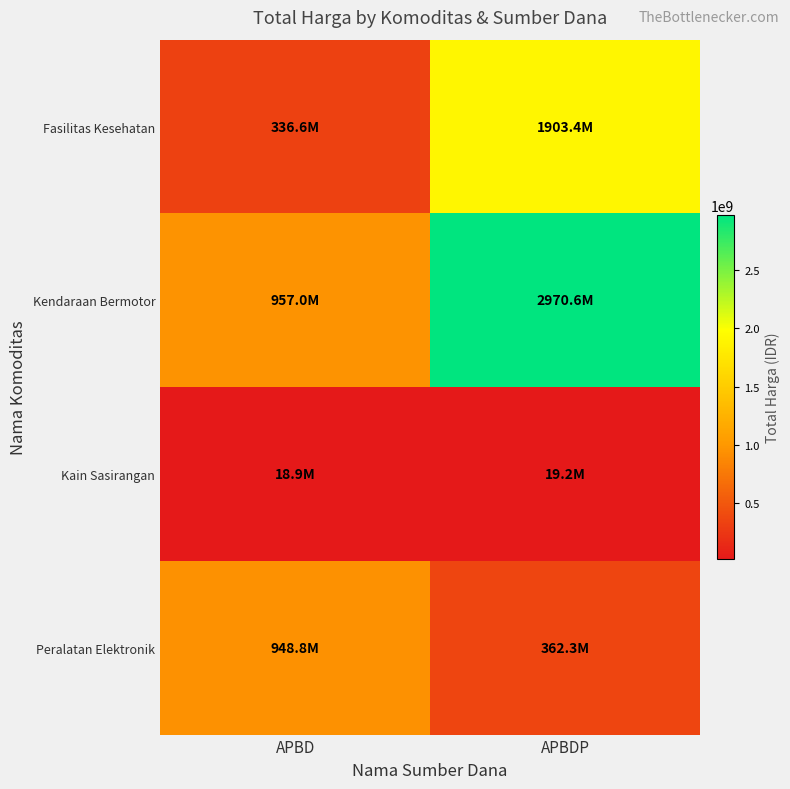

Reading left to right, what are all the values shown in this chart?

Fasilitas Kesehatan: APBD=336624257	APBDP=1903397940
Kendaraan Bermotor: APBD=957002100	APBDP=2970562000
Kain Sasirangan: APBD=18900000	APBDP=19175000
Peralatan Elektronik: APBD=948767000	APBDP=362303800